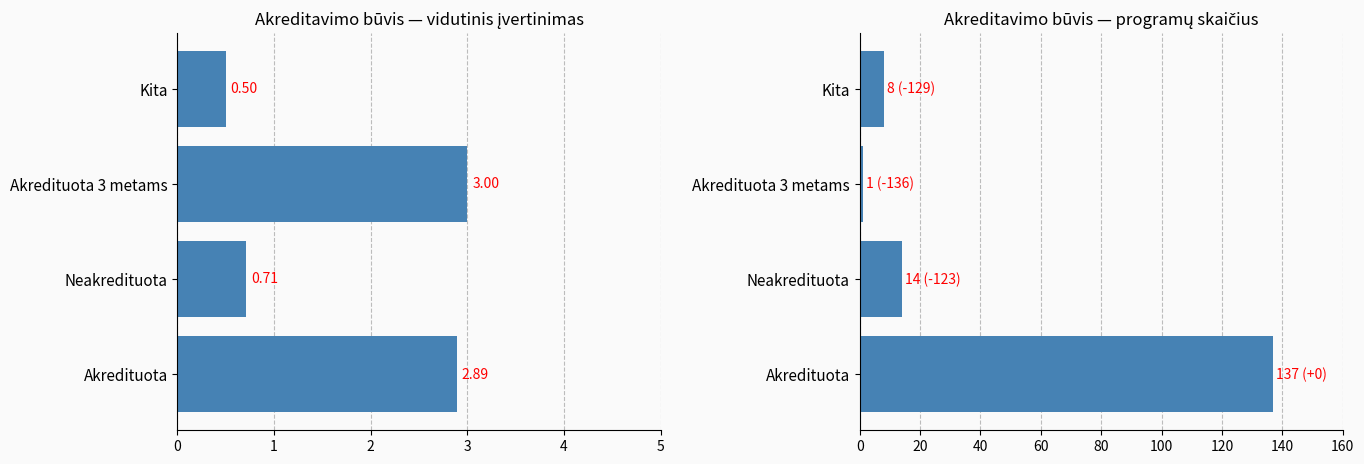

What are all the series names shown in the legend?

Vidutinis įvertinimas, Programų skaičius